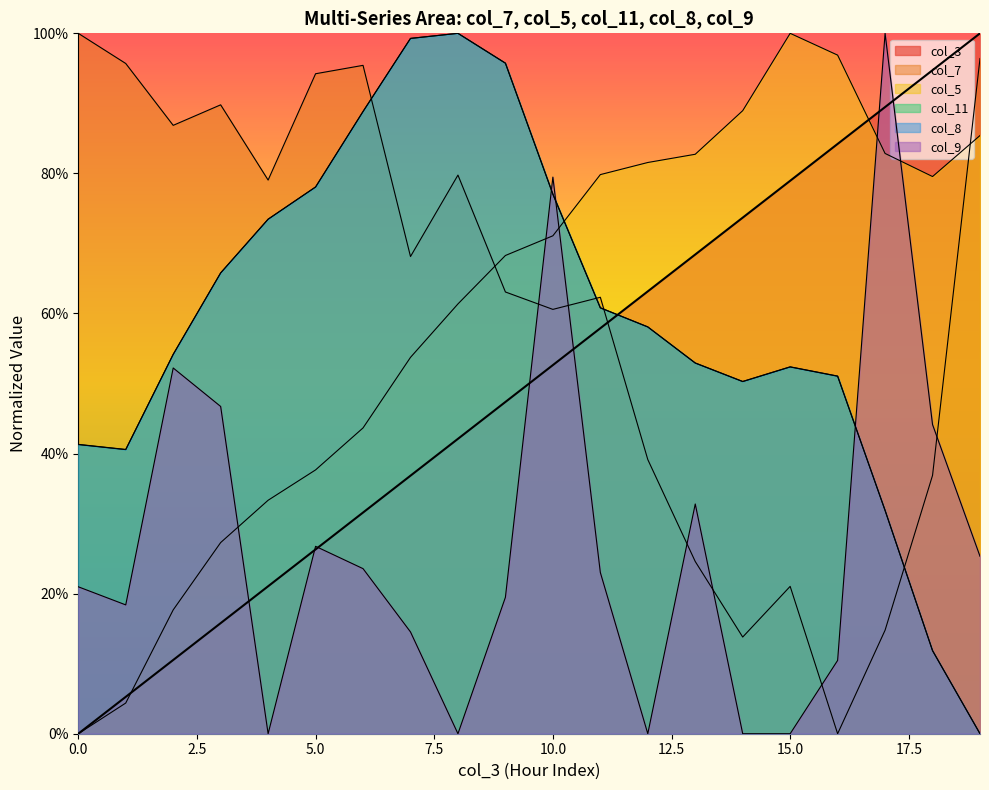

Which has a higher value, 12 or 16?

16